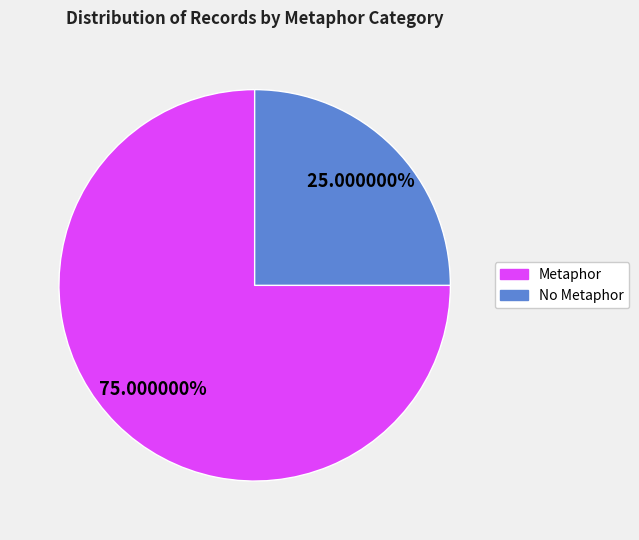

Is there any slice that represents more than half of the pie?

Yes